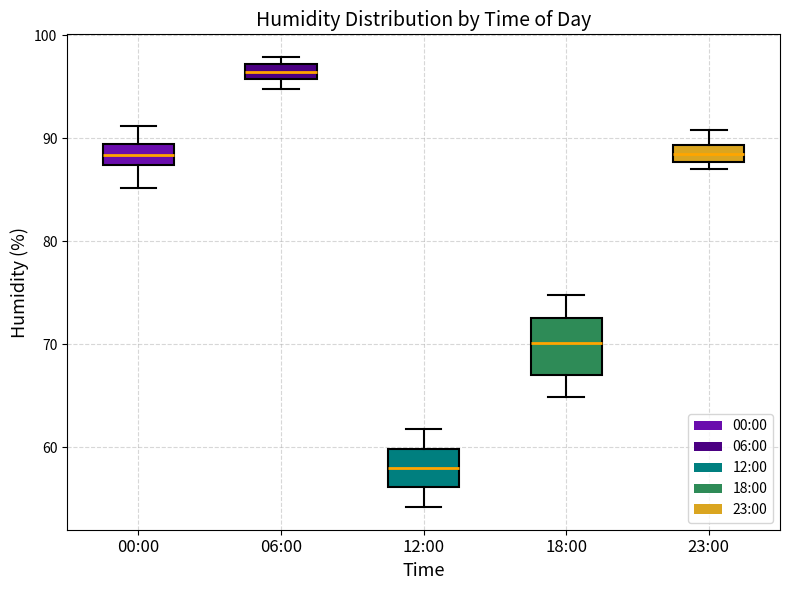

Which box has the highest median line?

06:00